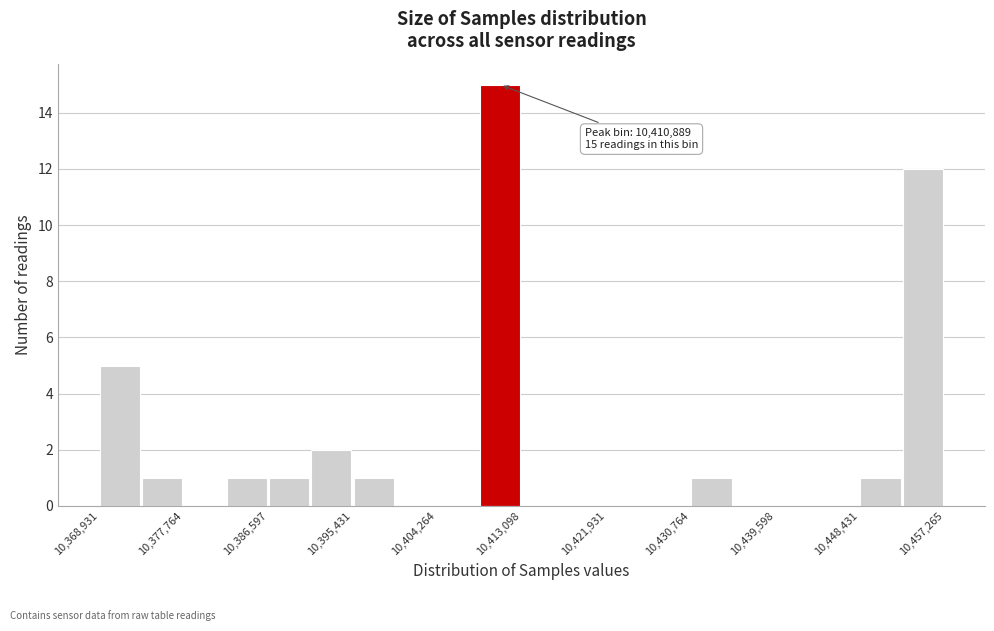

Over which range of the x-axis is the bar tallest?

10409000 to 10413000